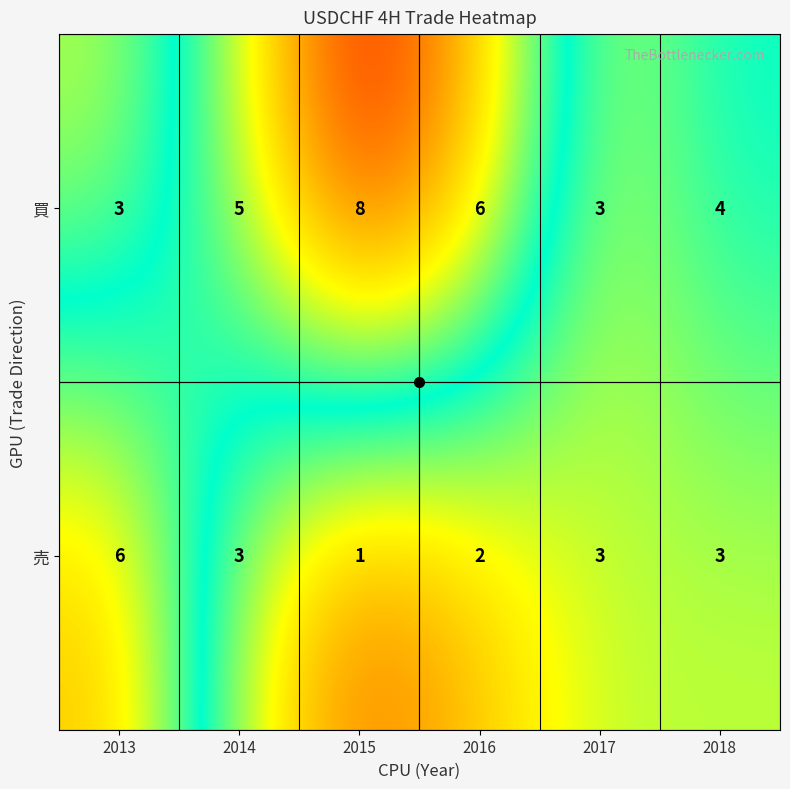

What is the spread (max minus min) of values at 2016?

4